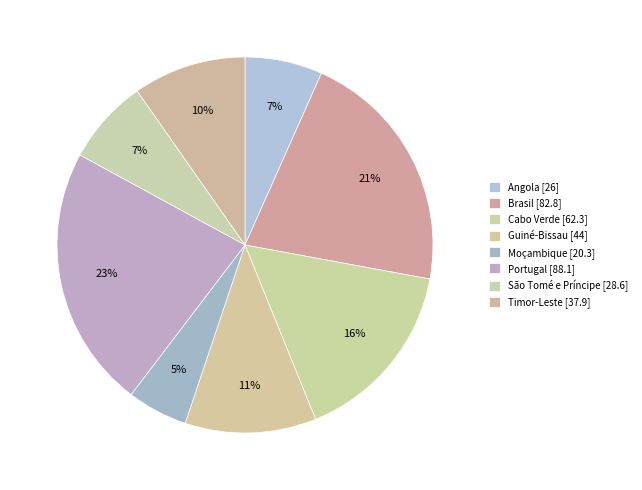

Approximately how many times larger is the value at Cabo Verde compared to São Tomé e Príncipe?

2.2